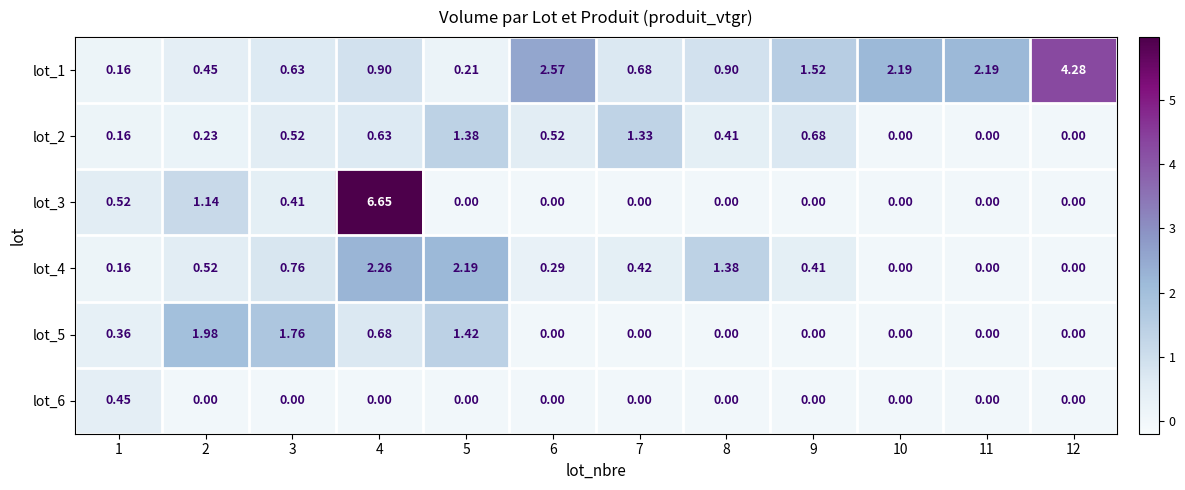

Which series has the largest range (max minus min)?

lot_3